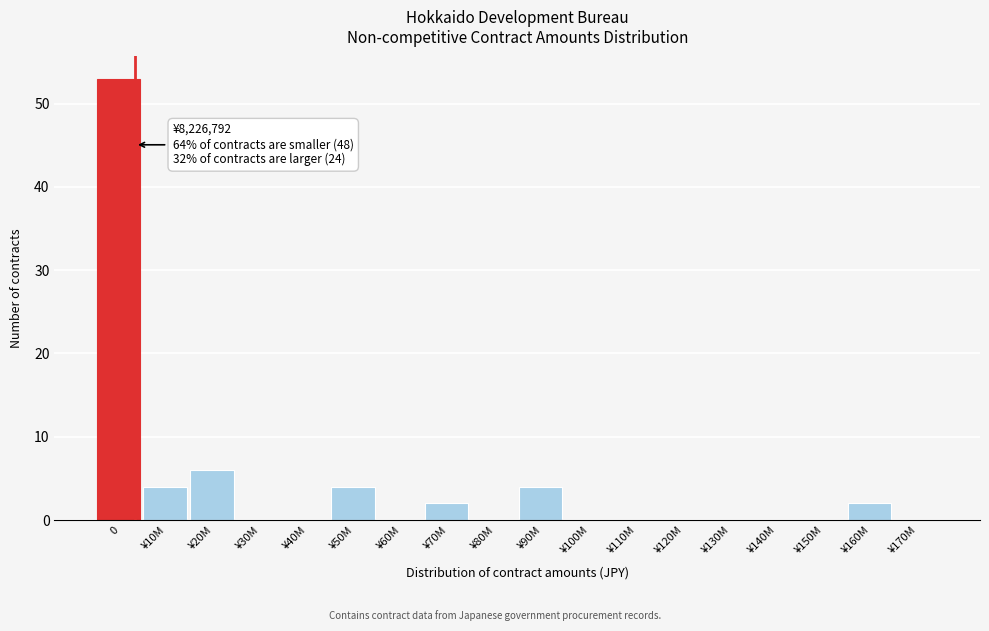

Where is the data nearest to the value 26?

¥20M